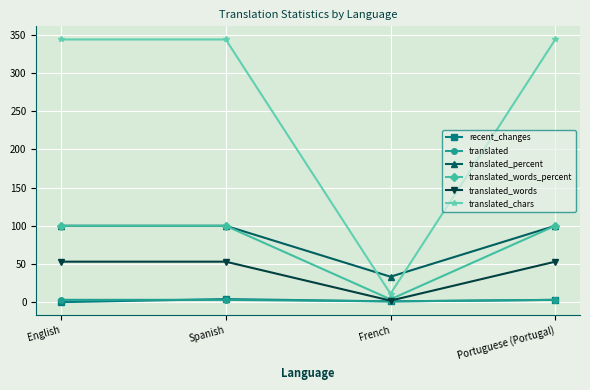

What is the lowest value of the translated_words series?

2.0